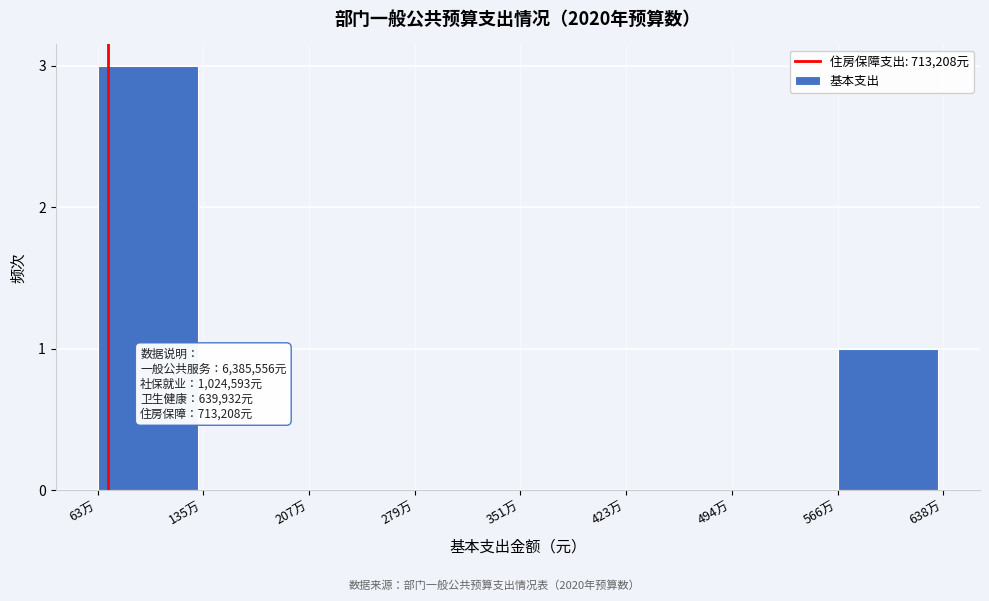

Reading left to right, list all the values displayed in this chart.

63万=3	135万=0	207万=0	279万=0	351万=0	423万=0	494万=0	566万=1